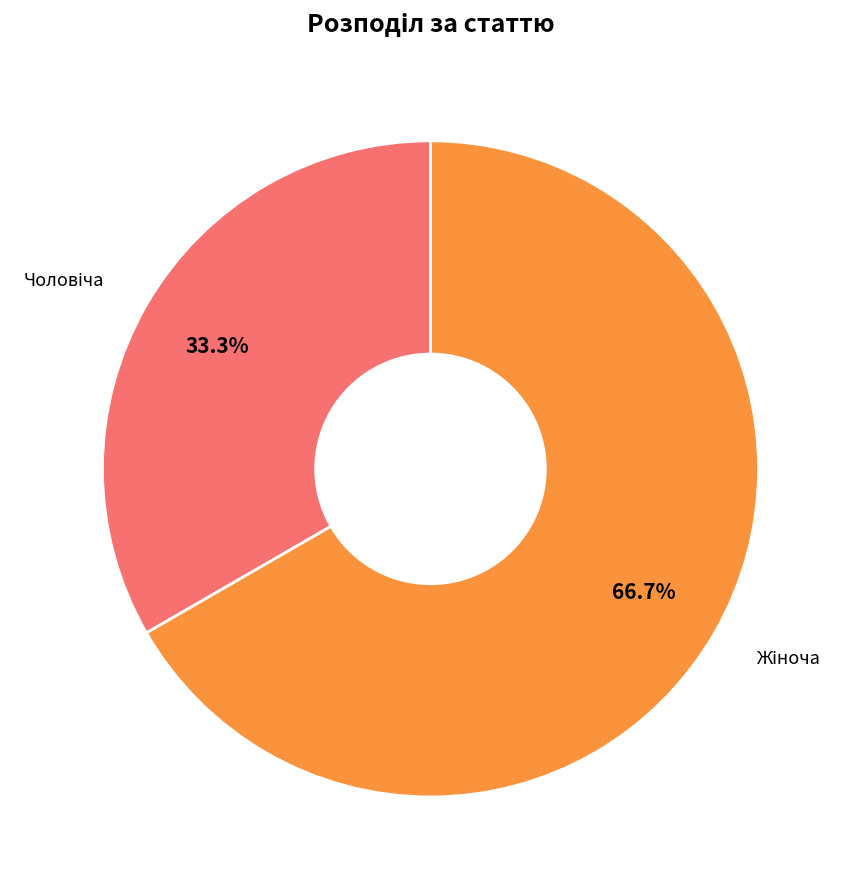

Is there a majority slice in this chart?

Yes